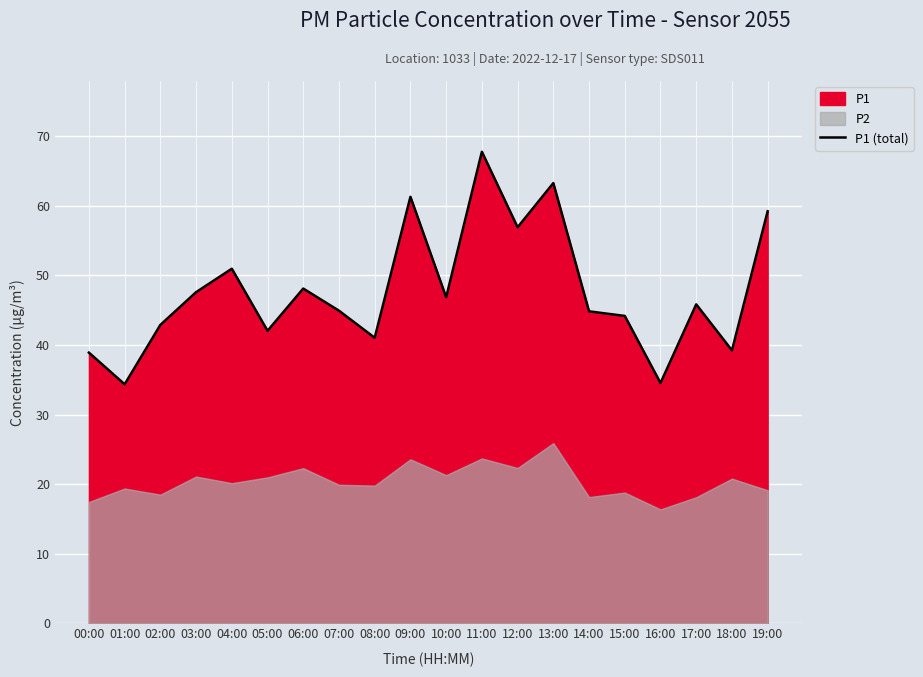

At which category does the data reach its first local peak?

04:00